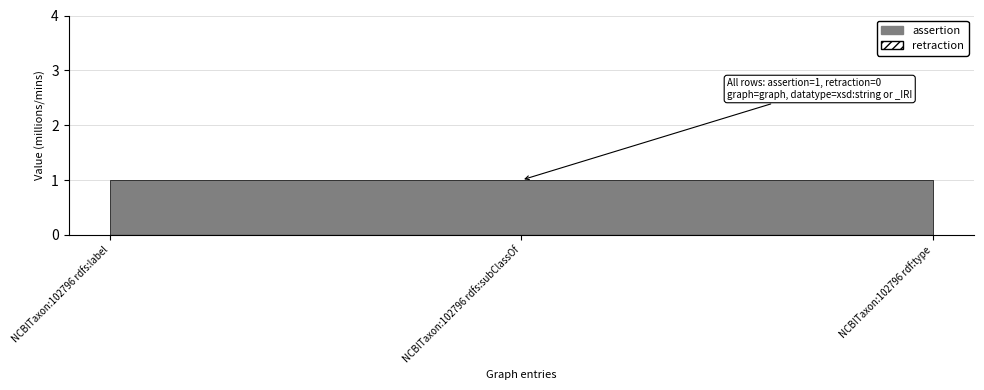

Is it true that assertion equals 1 at NCBITaxon:102796 rdfs:subClassOf?

True